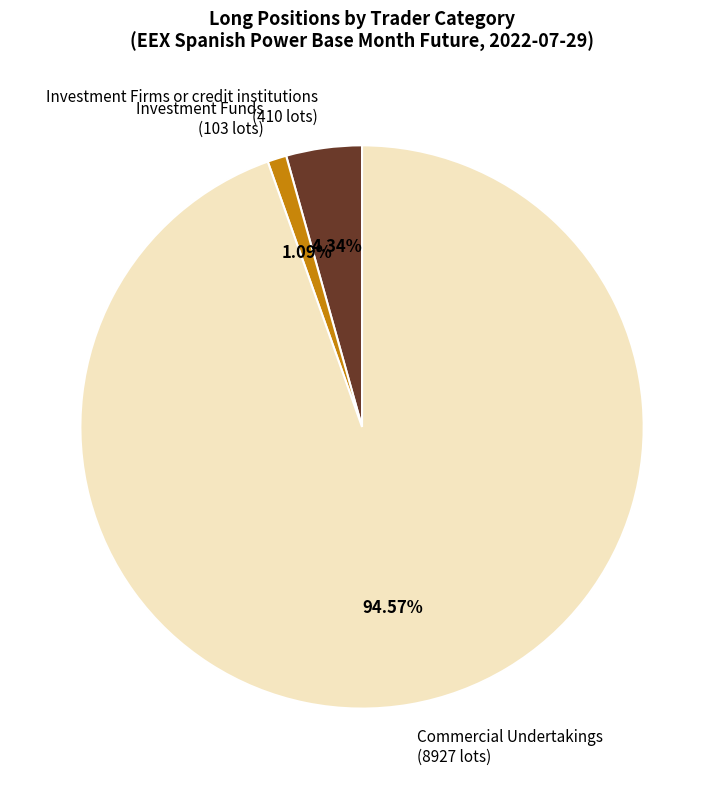

Rank the categories by value from lowest to highest.

Investment Funds (103 lots), Investment Firms or credit institutions (410 lots), Commercial Undertakings (8927 lots)